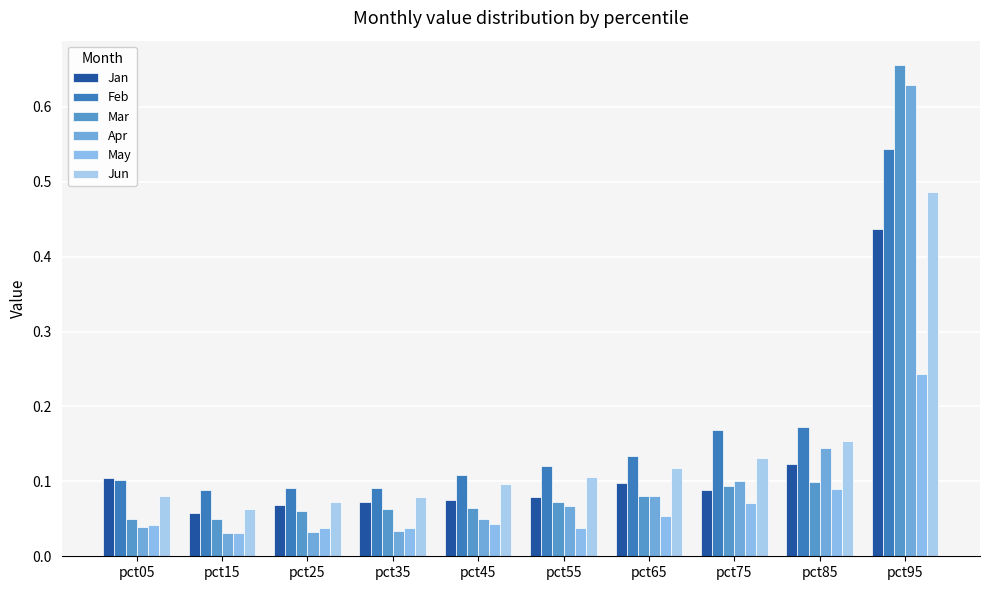

Which category has the highest value across all series?

pct95